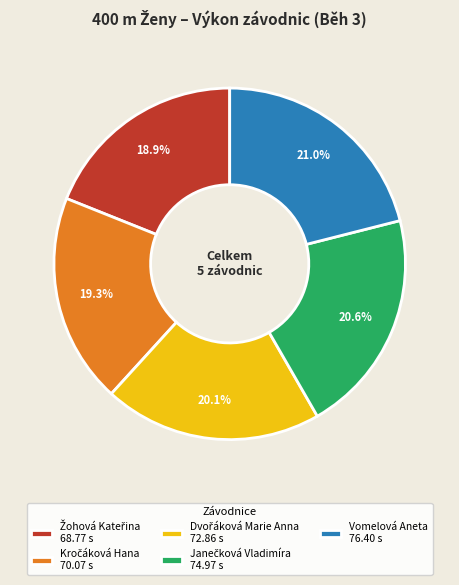

Is there any slice that represents more than half of the pie?

No